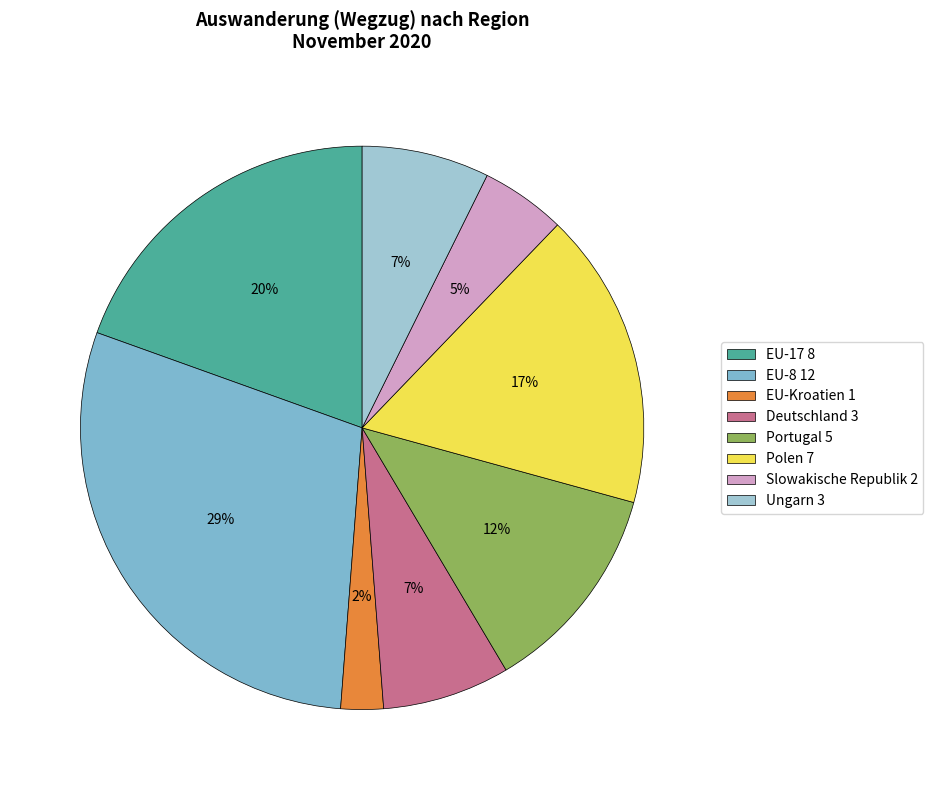

Which slice is the smallest?

EU-Kroatien 1